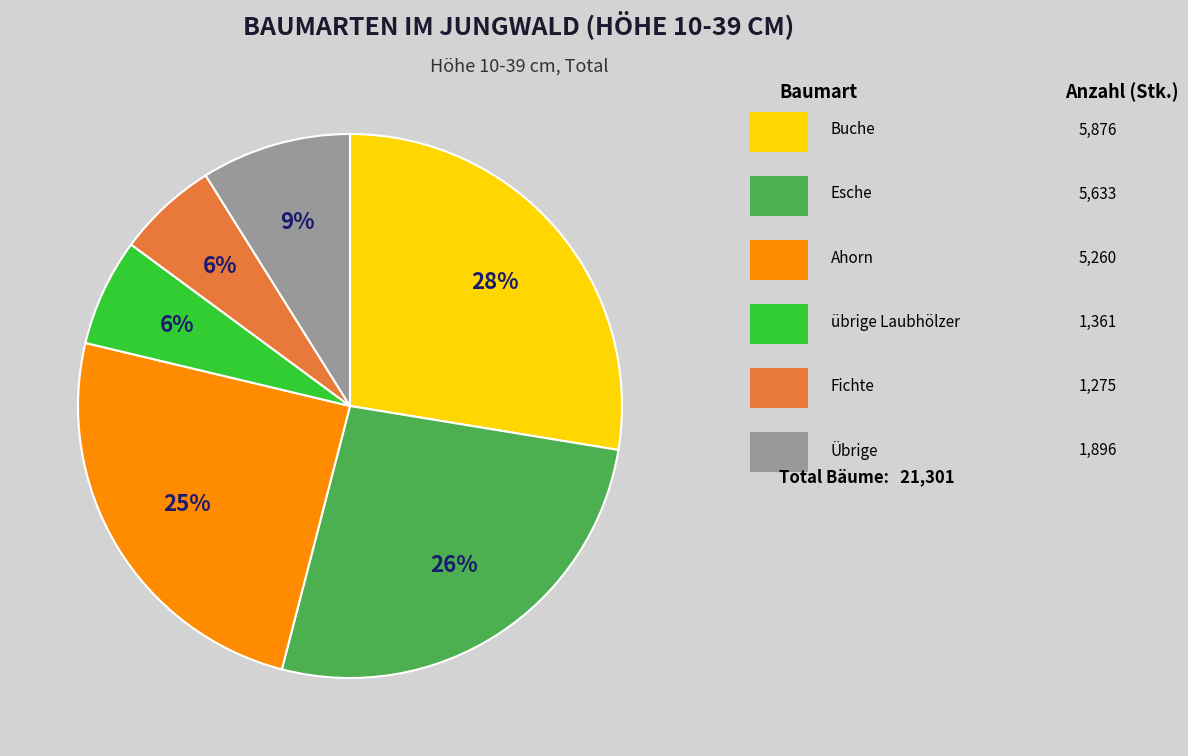

To the nearest percent, what is the difference between the largest and smallest slice percentages?

22%